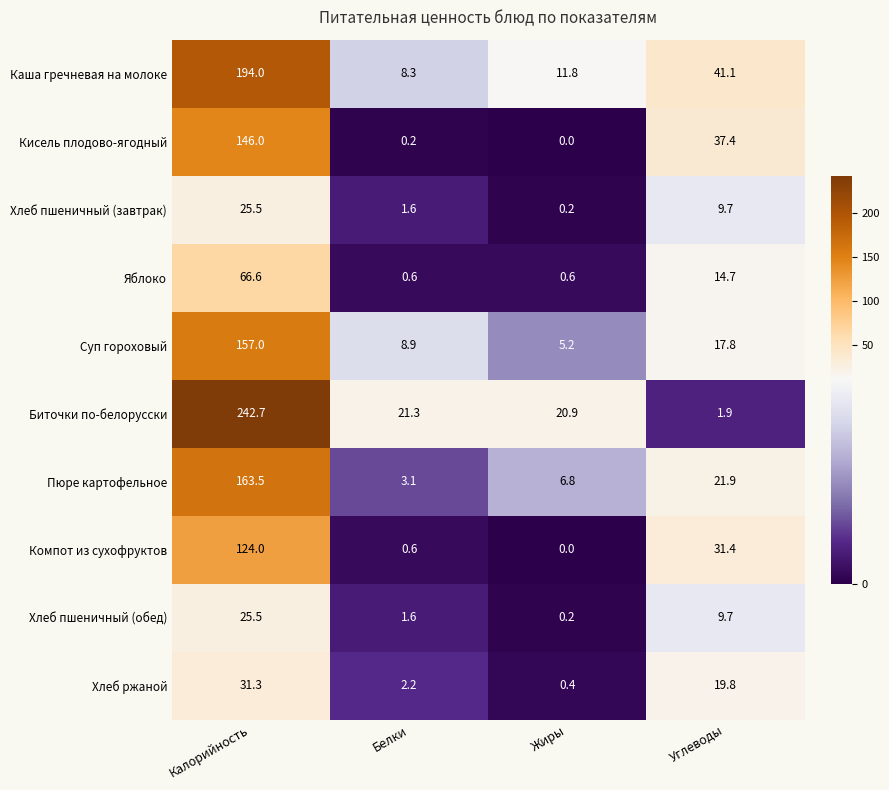

Is it true that Хлеб ржаной equals 10.4 at Калорийность?

False